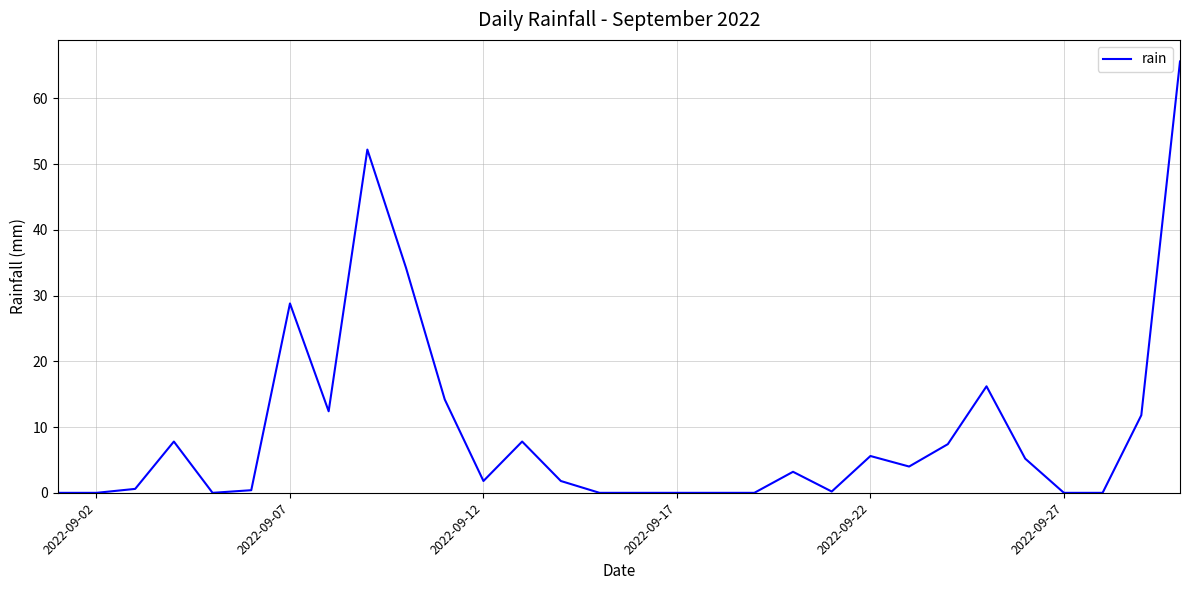

What is the maximum value shown in the chart?

65.6